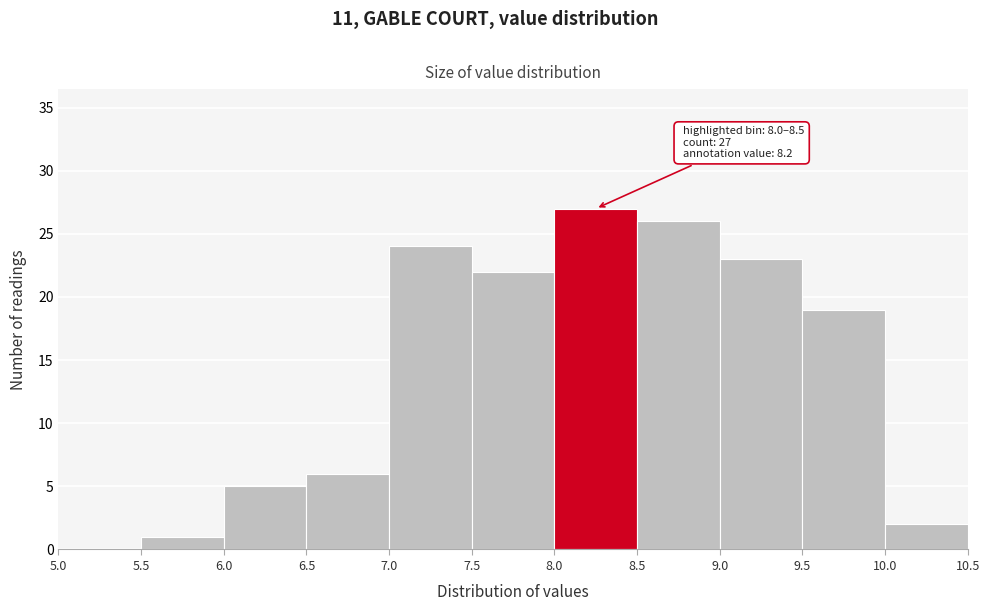

Over which range of the x-axis is the bar tallest?

8.0 to 8.5